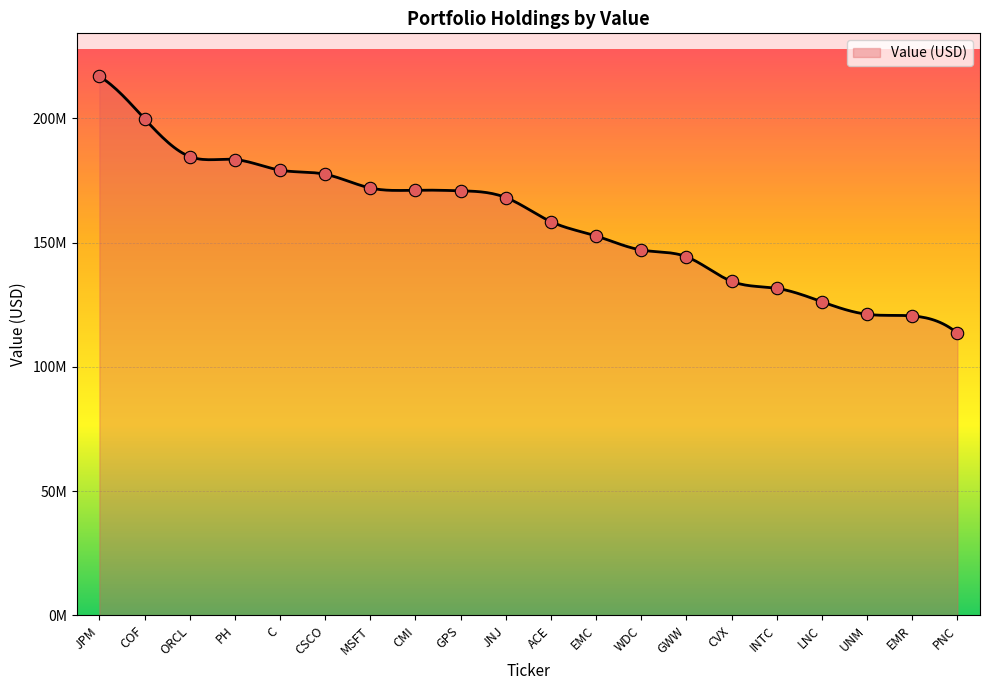

Between LNC and CMI, which is larger?

CMI